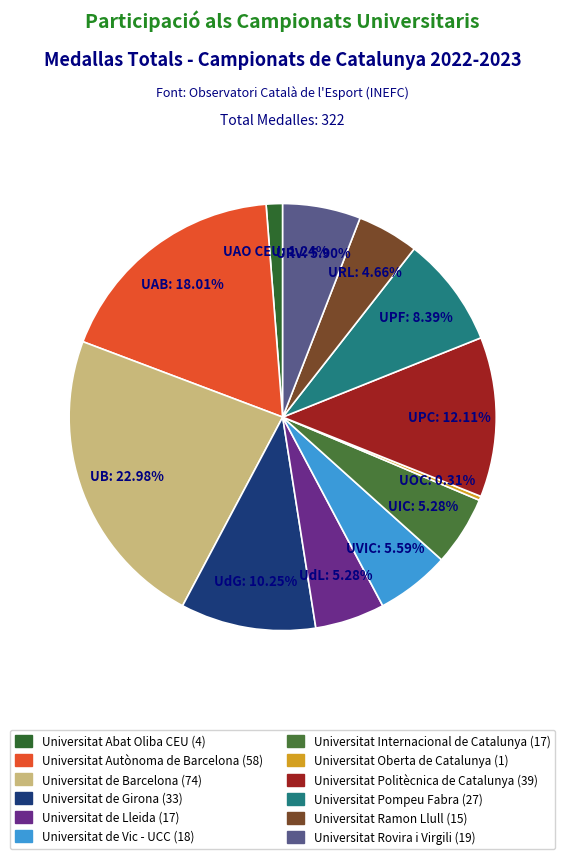

What percentage do Universitat Ramon Llull and Universitat Oberta de Catalunya together represent?

5.0%